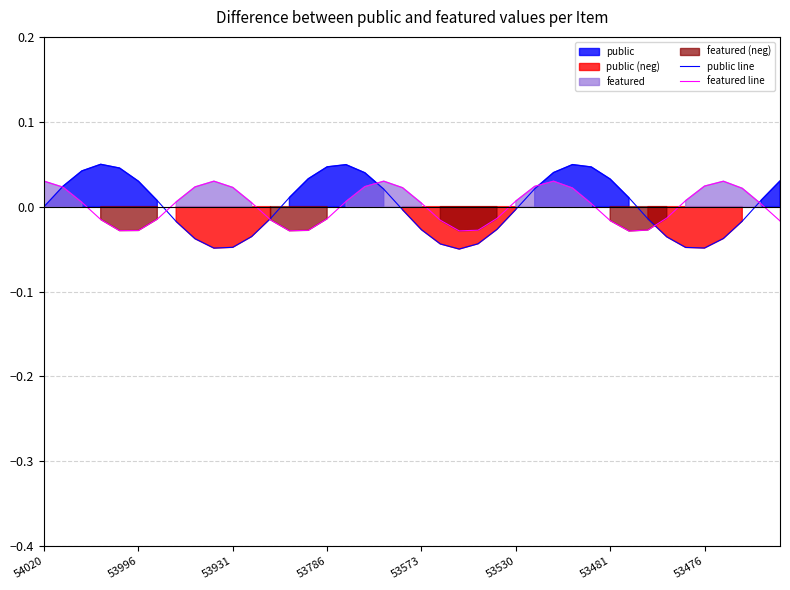

How many intersections are there between featured line and public line?

7